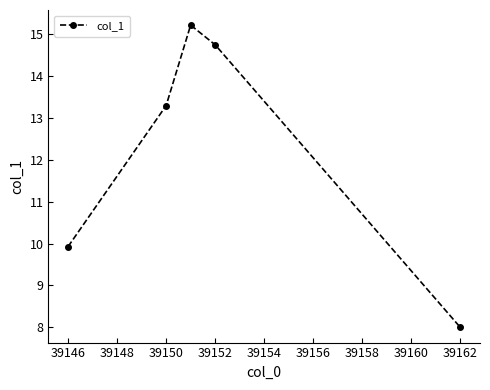

Reading left to right, transcribe all the data shown in this chart.

9.9	13.3	15.2	14.7	8.0